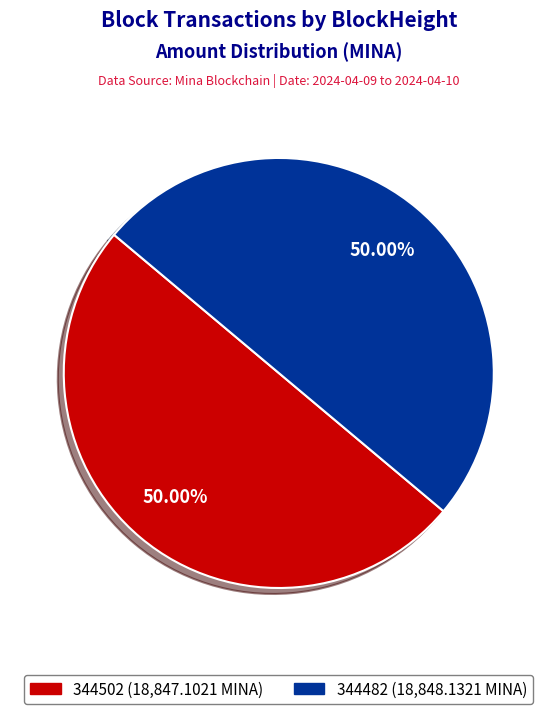

To the nearest percent, what is the combined percentage of 344482 and 344502?

100%